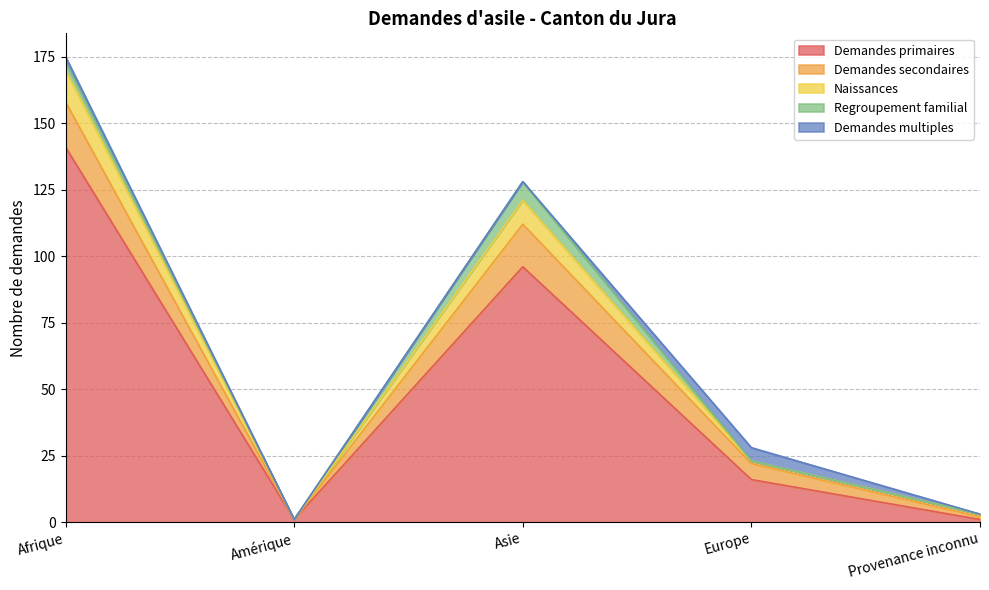

Reading left to right, transcribe all the data shown in this chart.

Demandes primaires: Afrique=141	Amérique=1	Asie=96	Europe=16	Provenance inconnu=1
Demandes secondaires: Afrique=17	Amérique=0	Asie=16	Europe=6	Provenance inconnu=1
Naissances: Afrique=12	Amérique=0	Asie=9	Europe=1	Provenance inconnu=1
Regroupement familial: Afrique=3	Amérique=0	Asie=7	Europe=0	Provenance inconnu=0
Demandes multiples: Afrique=2	Amérique=0	Asie=0	Europe=5	Provenance inconnu=0